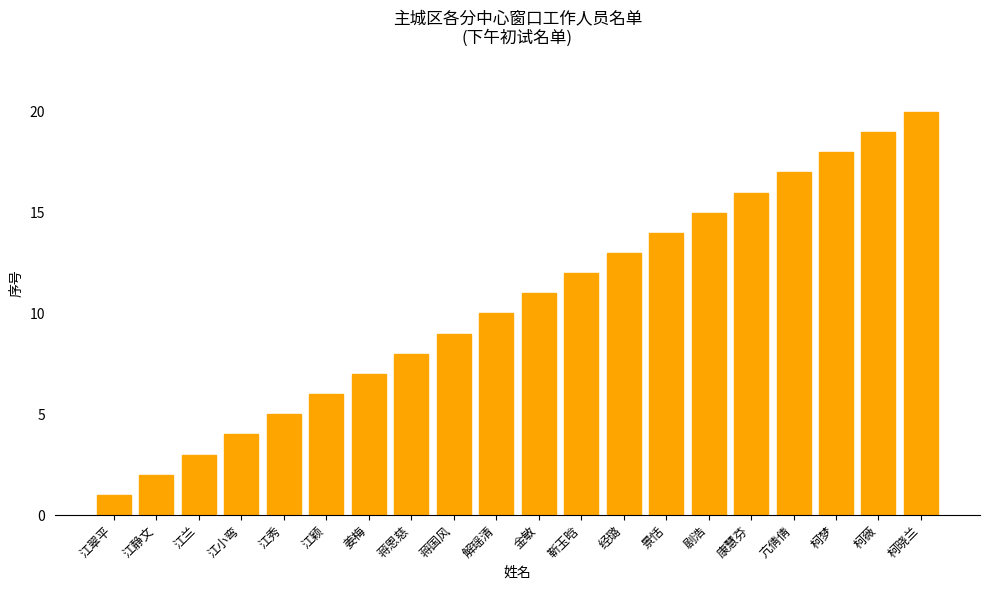

Are the bars grouped side by side (vs. stacked)?

No